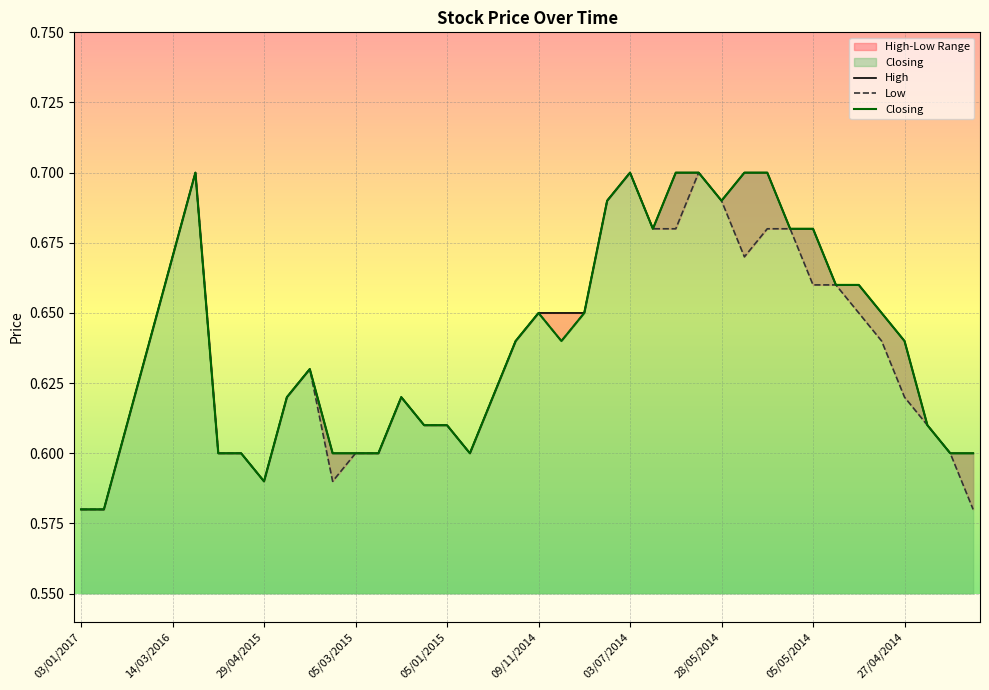

At which category does Closing reach its first local valley?

29/04/2015